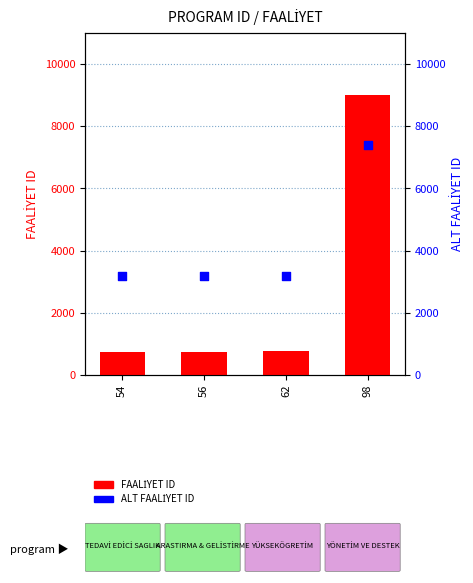

At how many categories does at least one series exceed 2443?

4